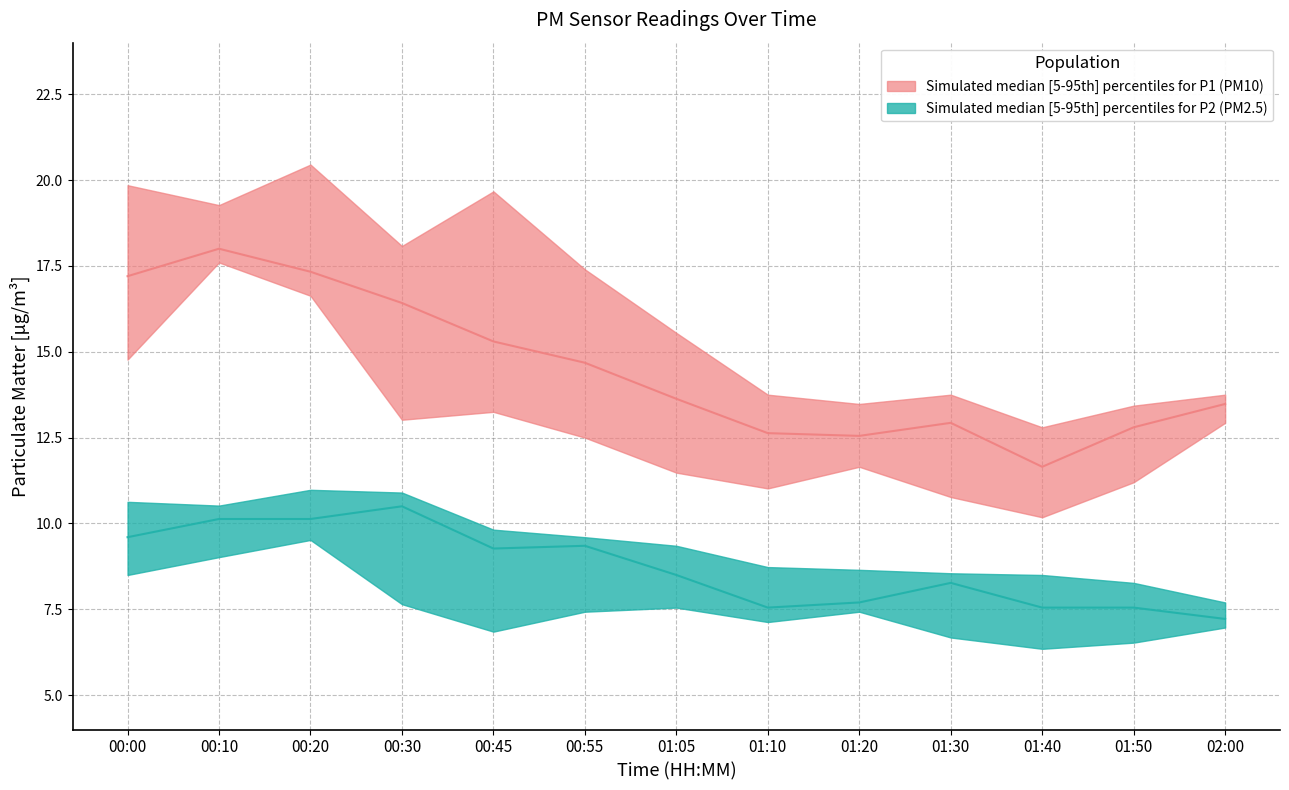

Is the value of P2_median at 01:50 greater than the value of P1_upper at 01:10?

No